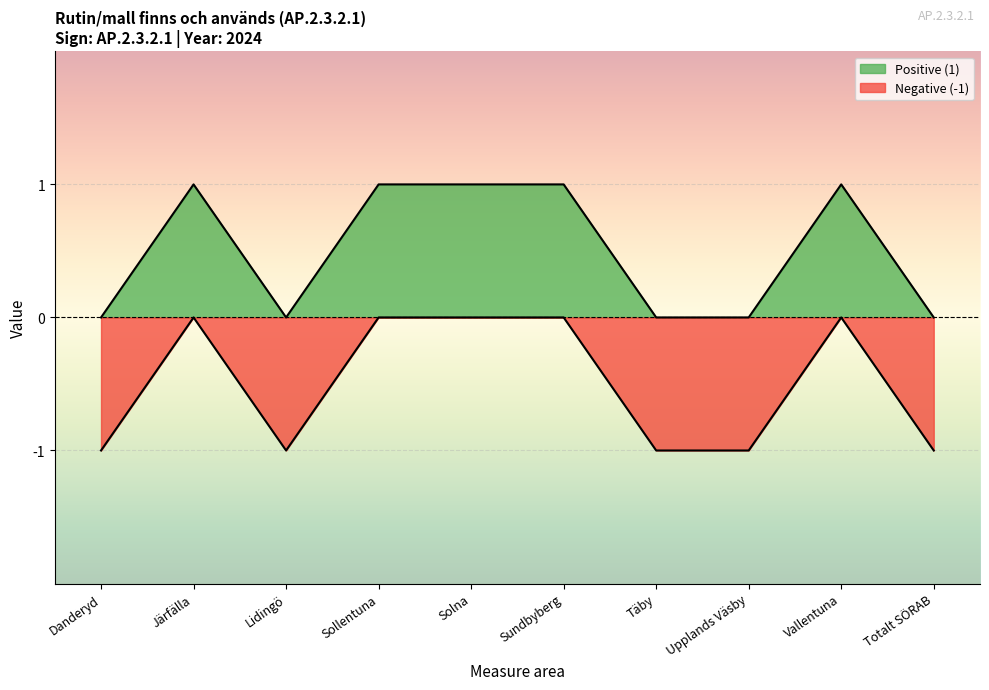

What is the value of the Positive (1) point at the 2nd from the left?

1